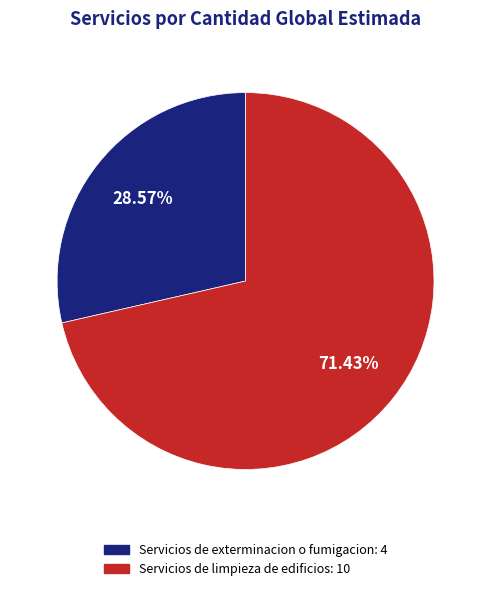

What portion of the pie excludes Servicios de limpieza de edificios?

28.6%